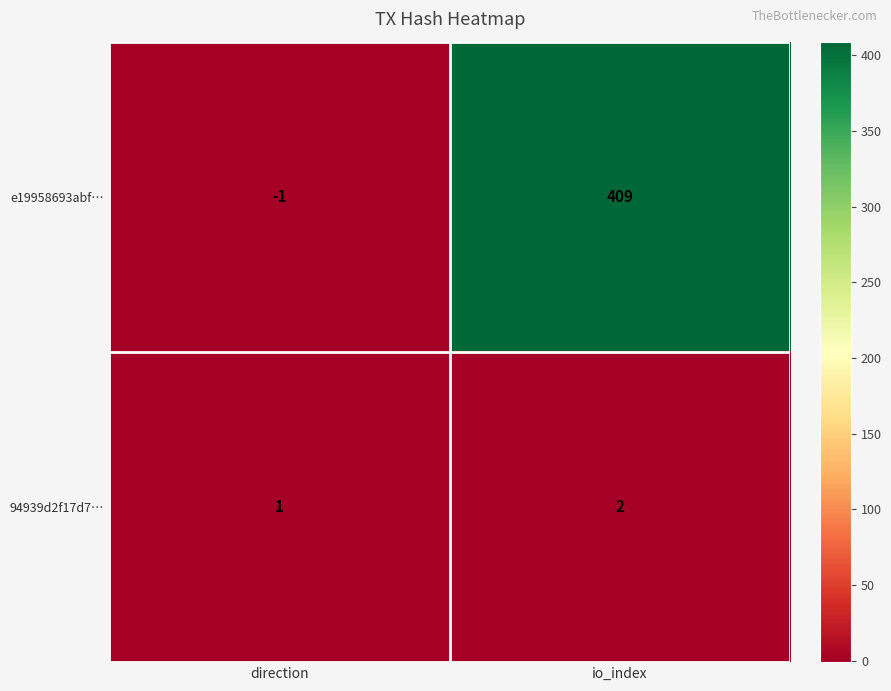

At how many categories does at least one series exceed 236?

1